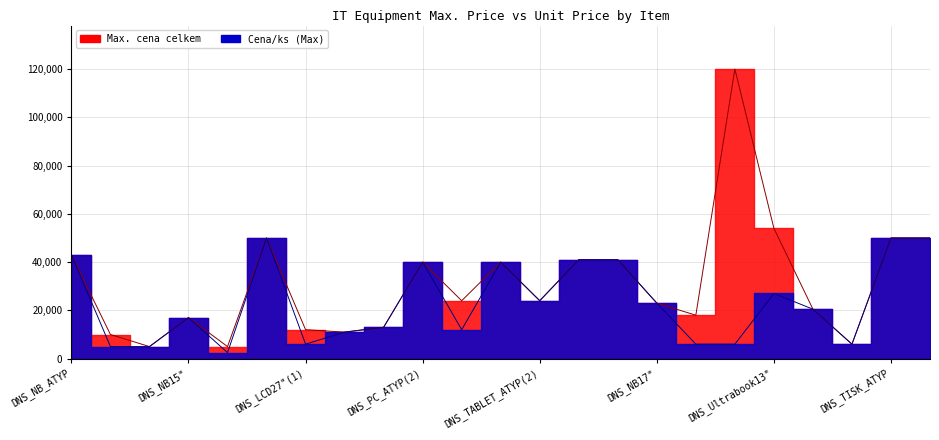

The value of Cena/ks (Max) at DNS_LCD_ATYP(2) is 18311. True or false?

False